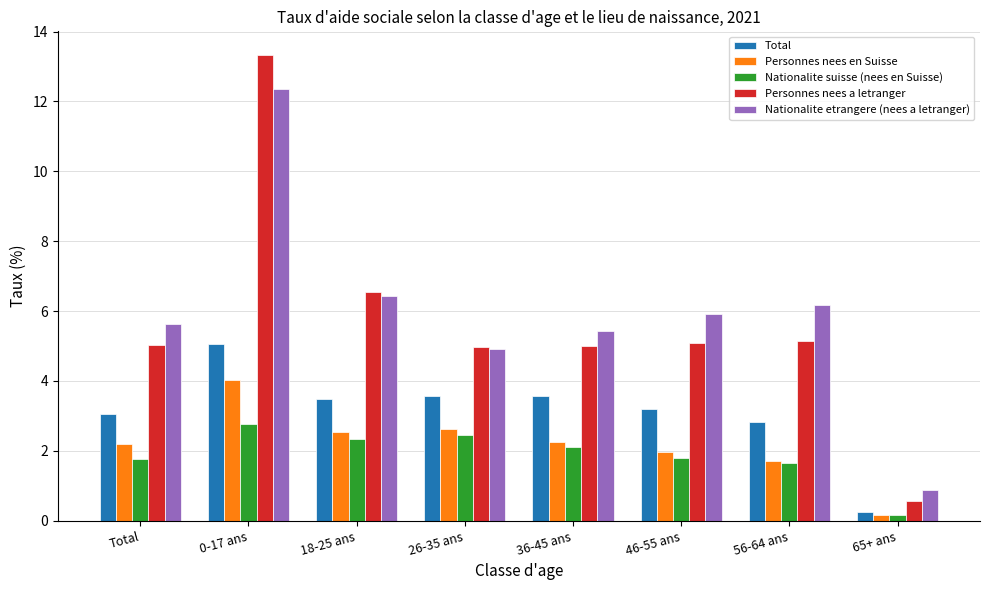

True or false: Personnes nees a letranger has a value of 6.7 at Total.

False